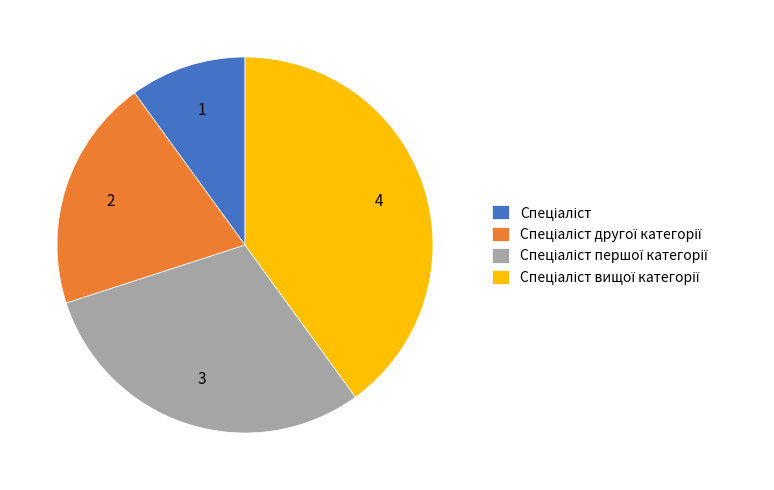

Is there a majority slice in this chart?

No